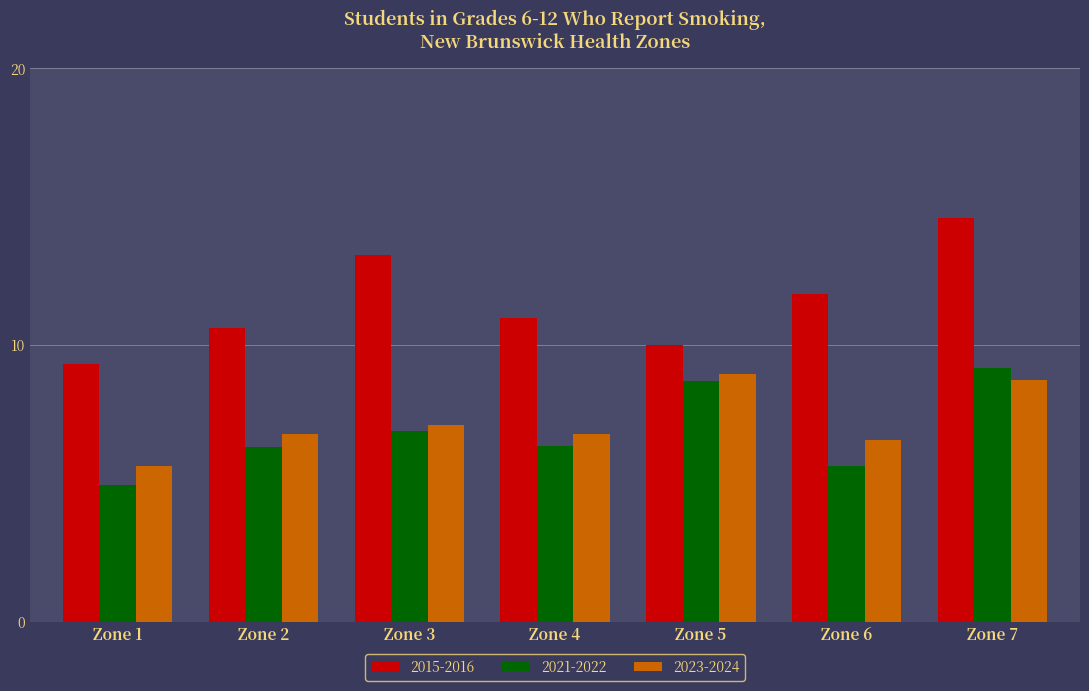

Is it true that 2015-2016 equals 6.9 at Zone 4?

False